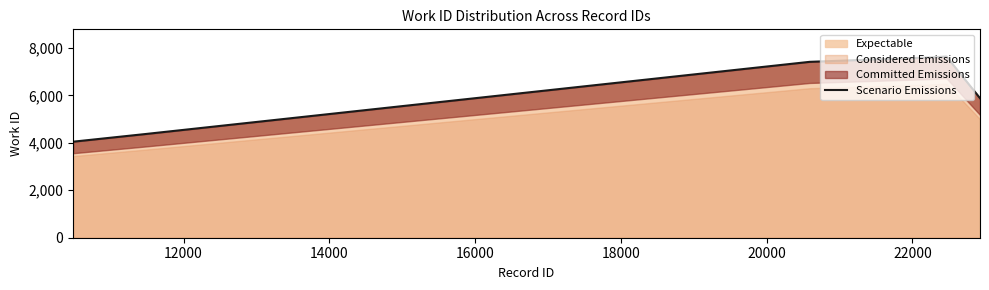

How many points are higher than both their immediate neighbors (excluding endpoints)?

1